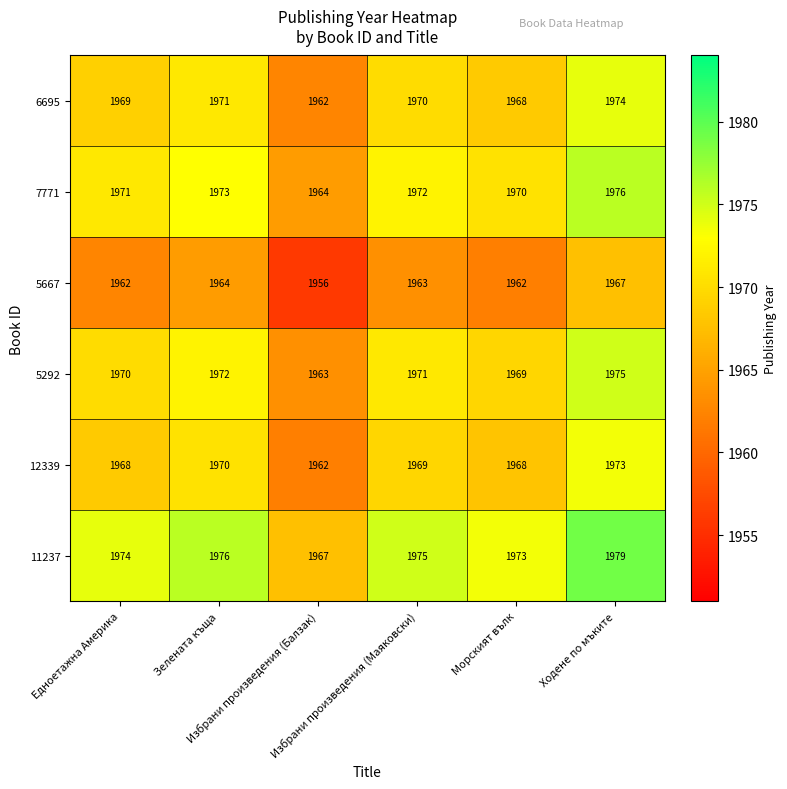

What is the maximum value for 7771?

1976